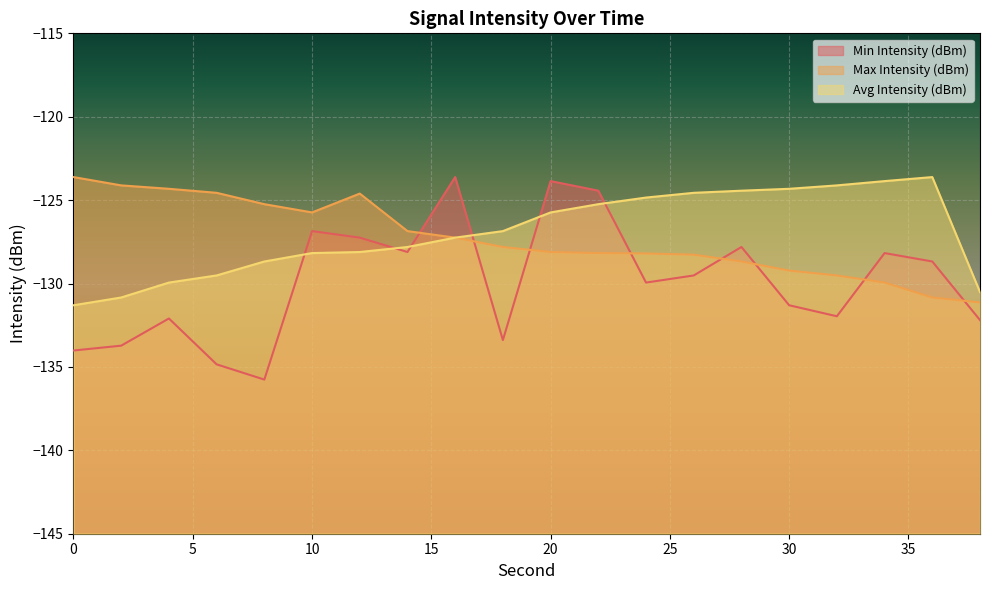

What is the minimum value shown in the chart?

-135.8